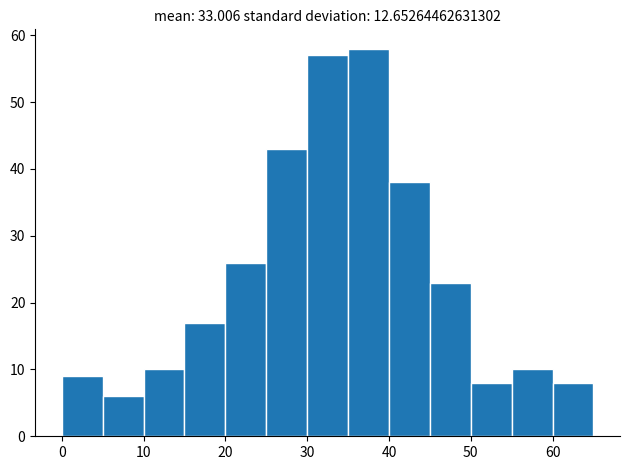

Reading left to right, transcribe this chart: for each bar, give the range it covers on the x-axis and its height. The values are not printed on the chart, so give them approximately, as read against the axis.

0 to 5: 9
5 to 10: 6
10 to 15: 10
15 to 20: 17
20 to 25: 26
25 to 30: 43
30 to 35: 57
35 to 40: 58
40 to 45: 38
45 to 50: 23
50 to 55: 8
55 to 60: 10
60 to 65: 8